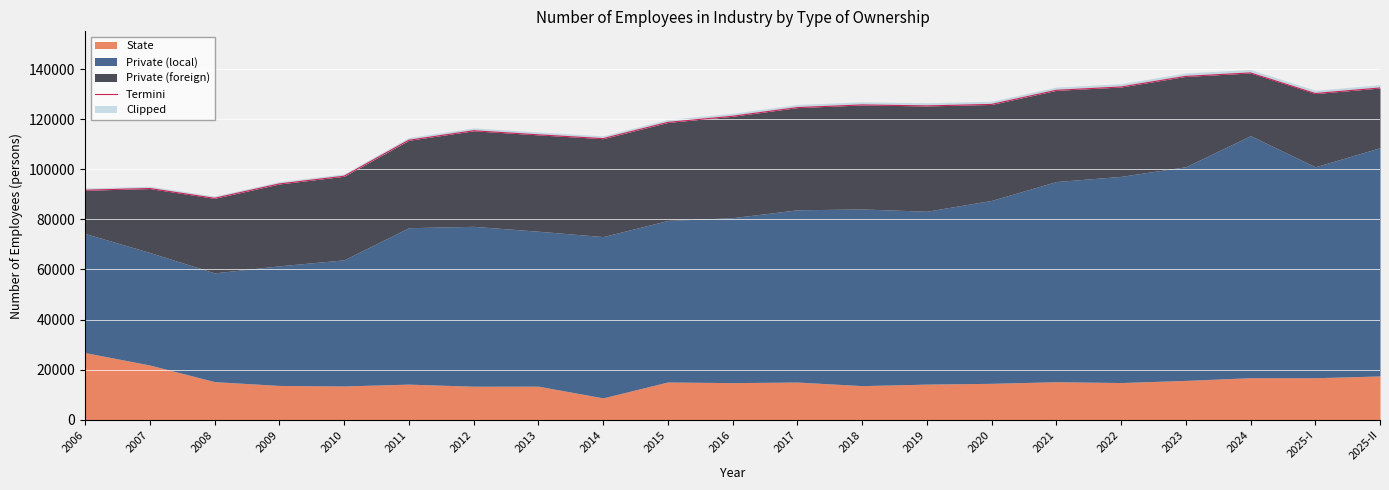

Reading left to right, transcribe all the data shown in this chart.

2006=91635	2007=92307	2008=88404	2009=94133	2010=97205	2011=111573	2012=115361	2013=113738	2014=112213	2015=118690	2016=121150	2017=124608	2018=125669	2019=125282	2020=125874	2021=131505	2022=132835	2023=137067	2024=138436	2025-I=130226	2025-II=132429